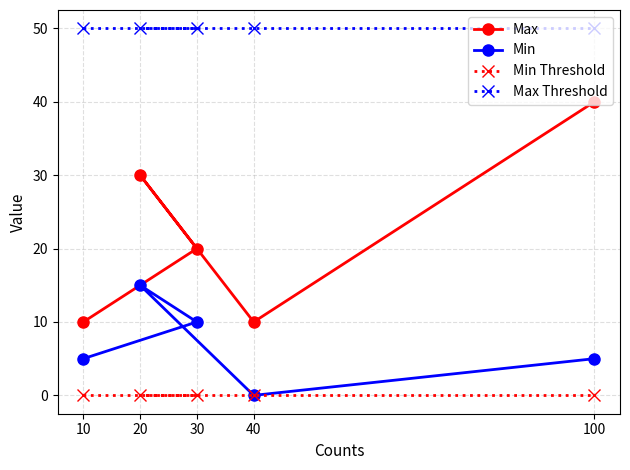

Reading right to left, list all the values displayed in this chart.

Max: 100=40	40=10	30=20	20=30	10=10
Min: 100=5	40=0	30=10	20=15	10=5
Min Threshold: 100=0	40=0	30=0	20=0	10=0
Max Threshold: 100=50	40=50	30=50	20=50	10=50